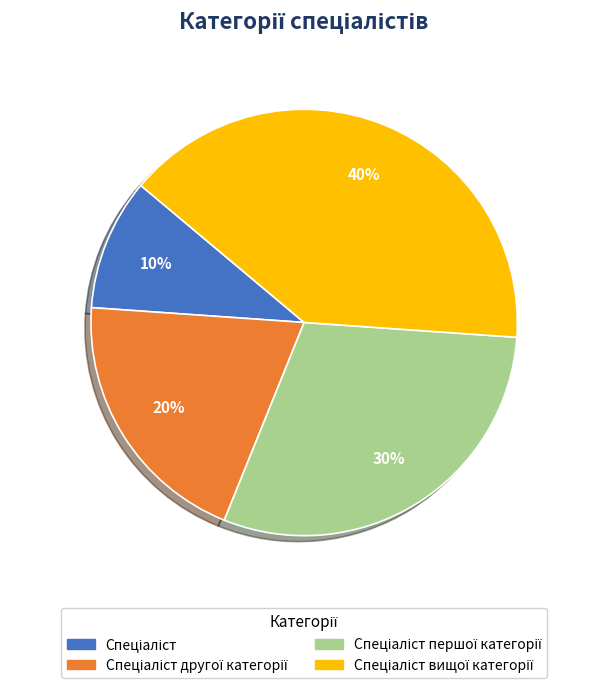

To the nearest percent, what is the difference between the largest and smallest slice percentages?

30%